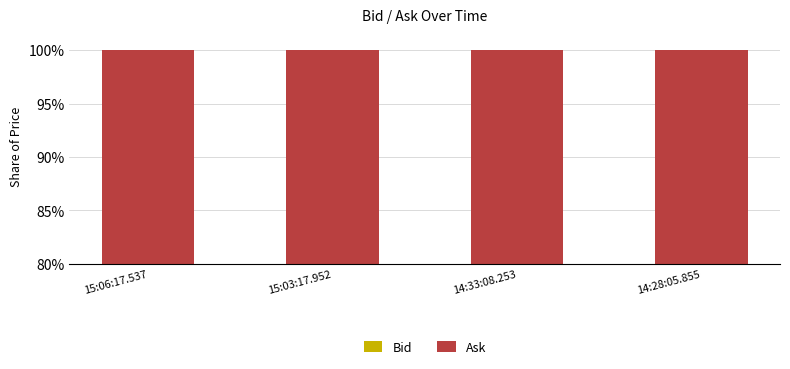

List the series in order of their overall mean, highest first.

Ask, Bid